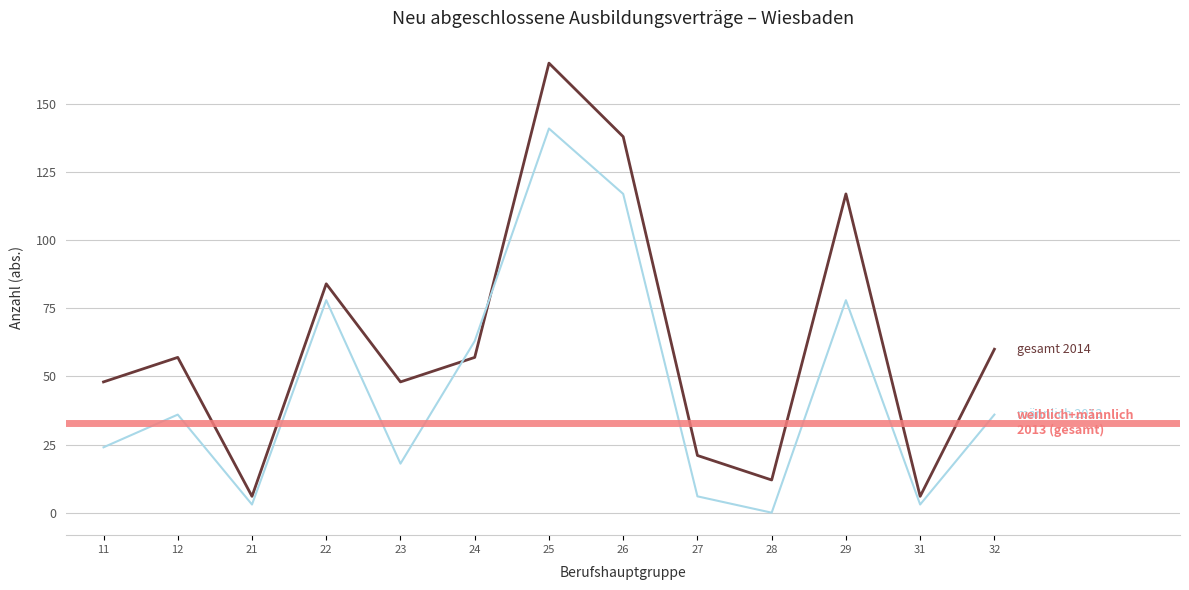

How many intersections are there between gesamt 2014 and männlich 2013?

2